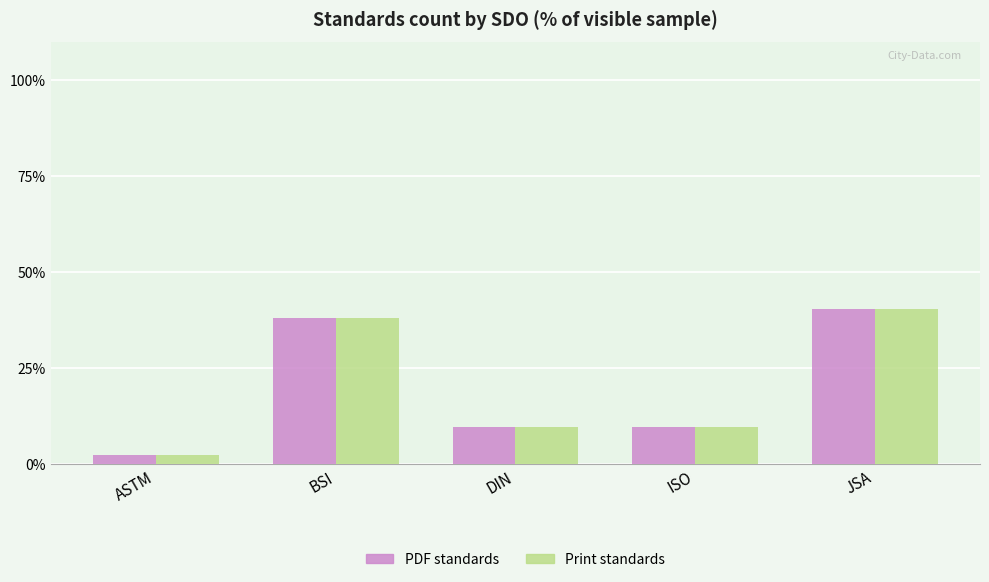

How many data points does each series have?

5